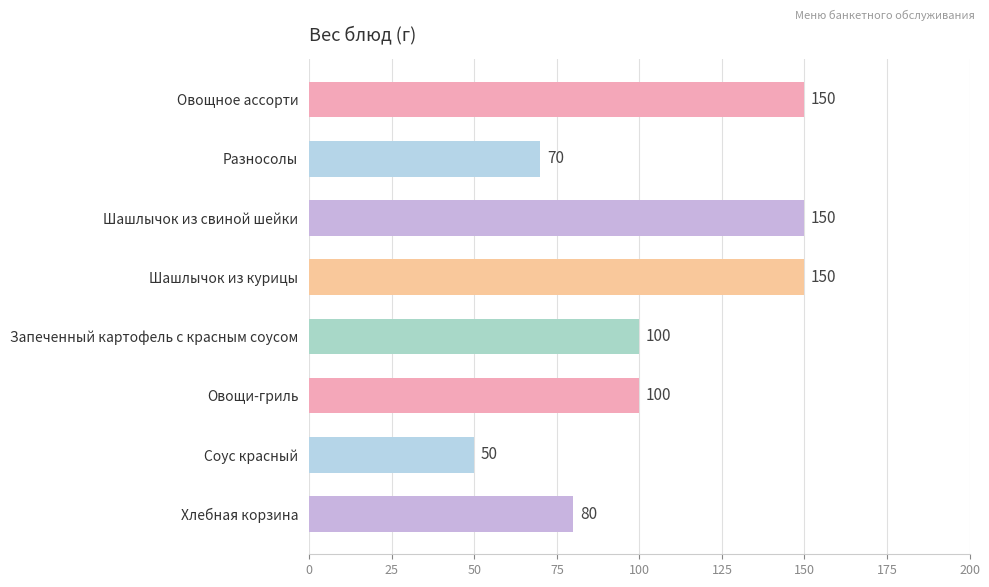

True or false: the data shows 131 at Запеченный картофель с красным соусом.

False